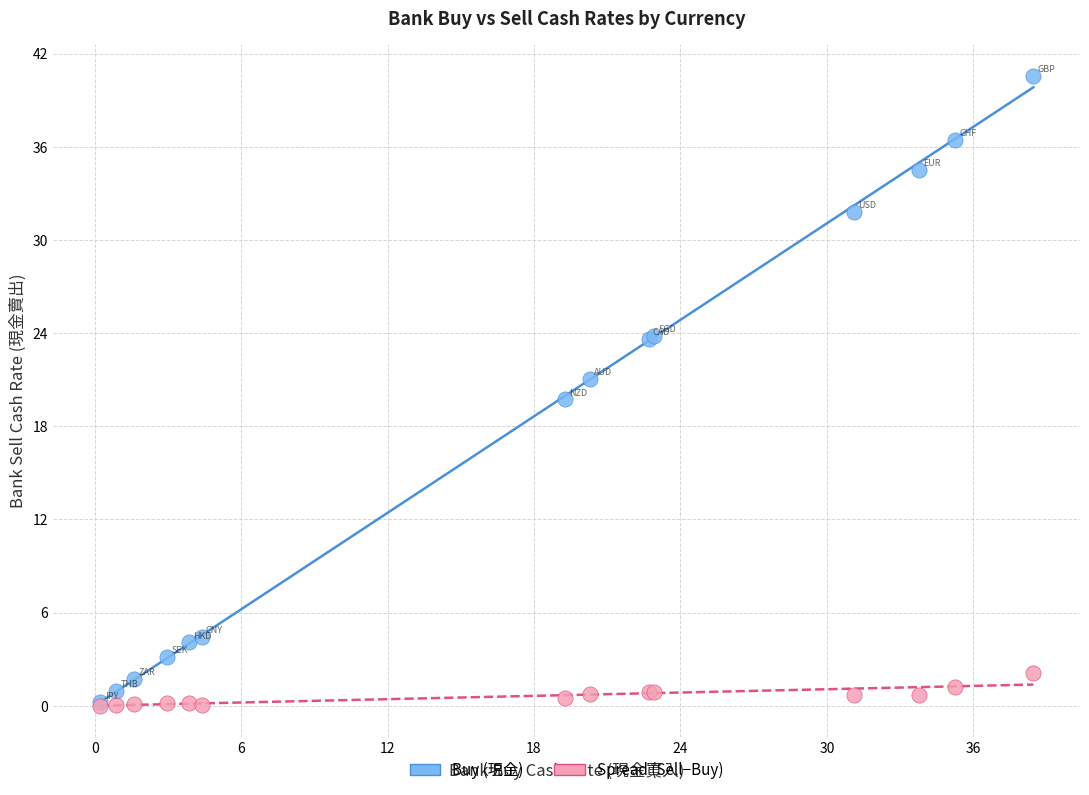

What are all the series names shown in the legend?

Buy (現金), Spread (Sell−Buy)